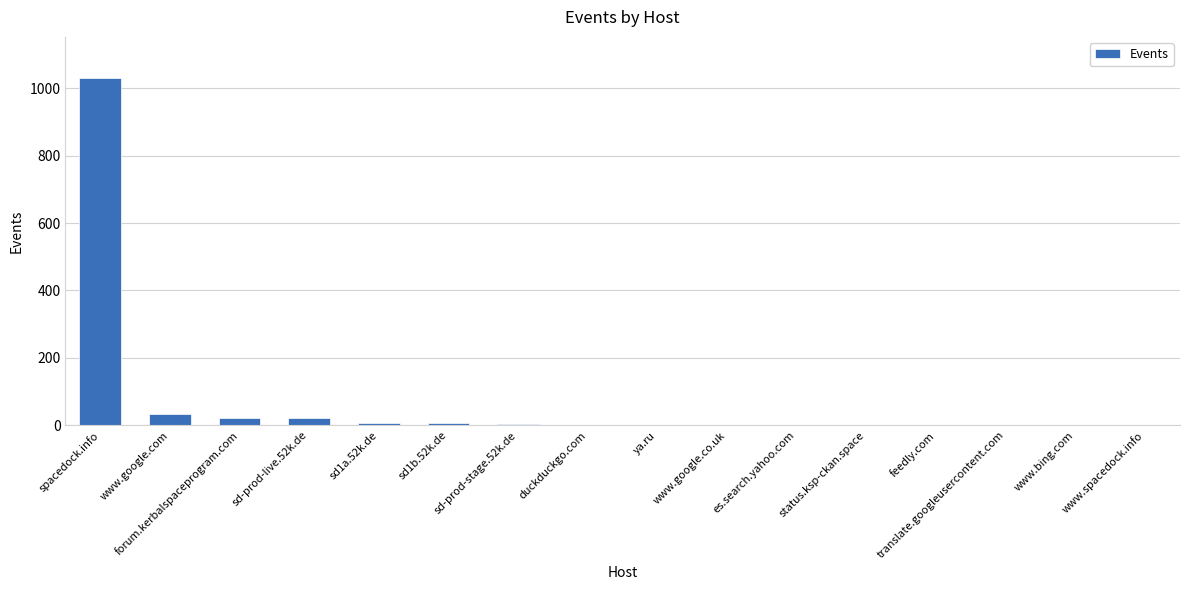

What is the sum of all values?

1129